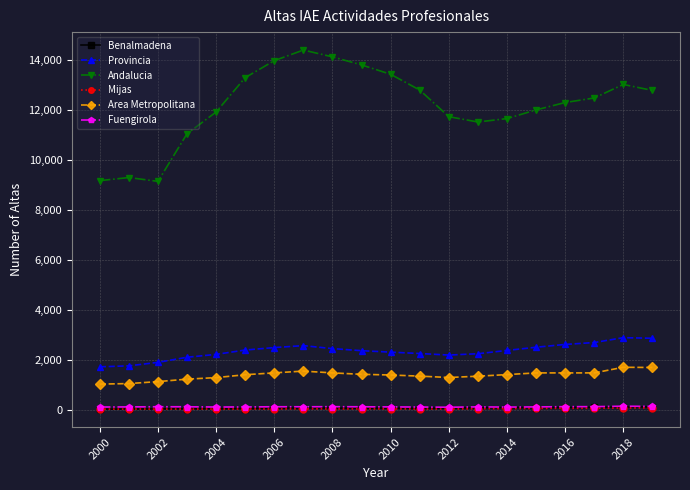

Does the chart have visible grid lines?

Yes